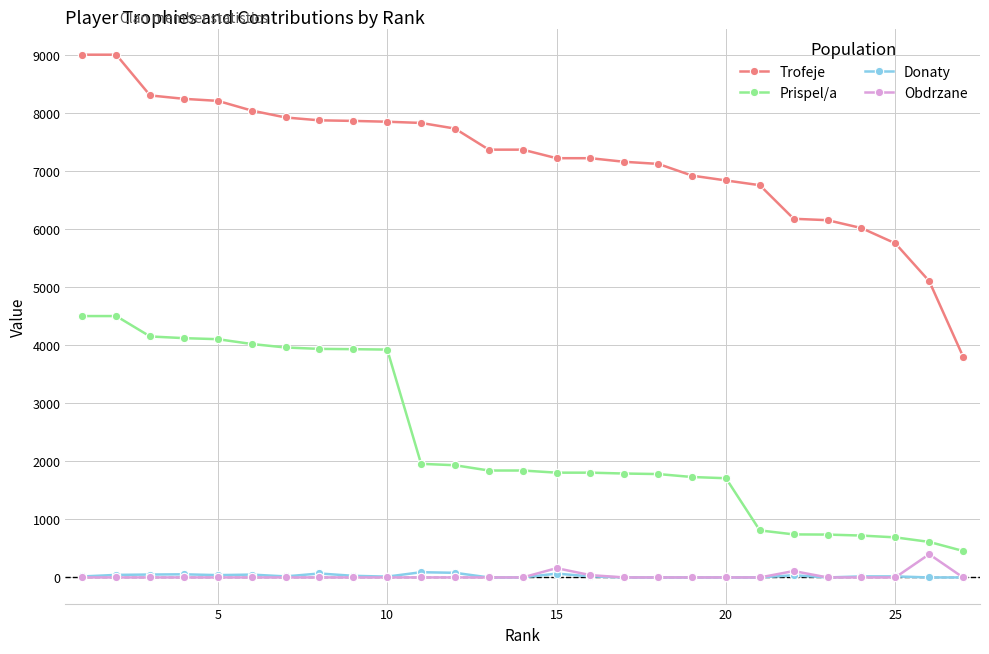

What is the maximum value for Prispel/a?

4500